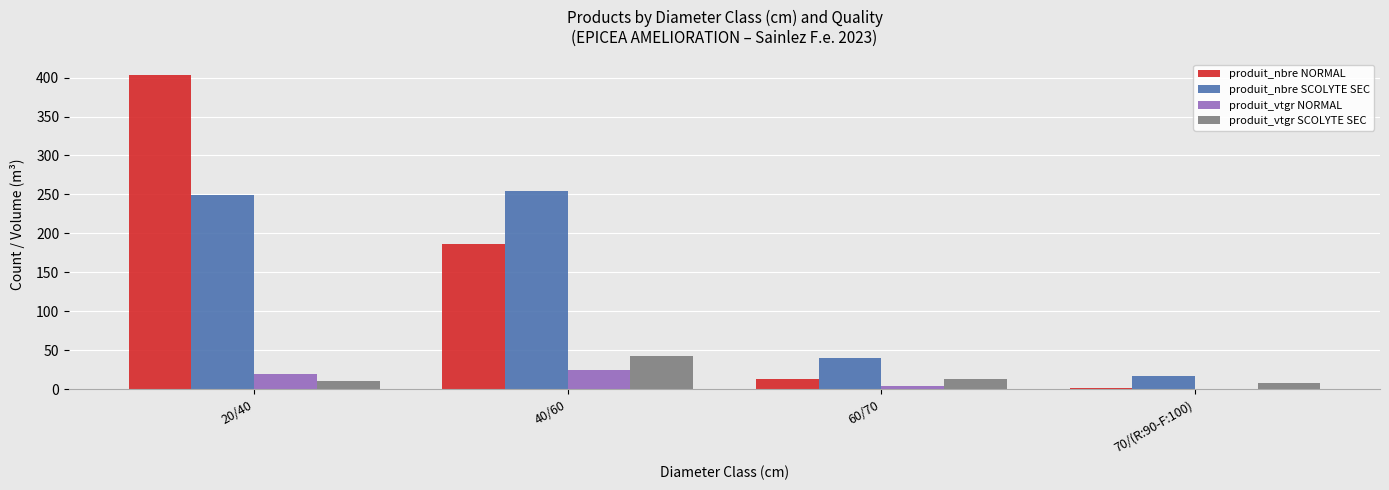

The produit_vtgr SCOLYTE SEC series shows 8.7 at 70/(R:90-F:100). True or false?

True